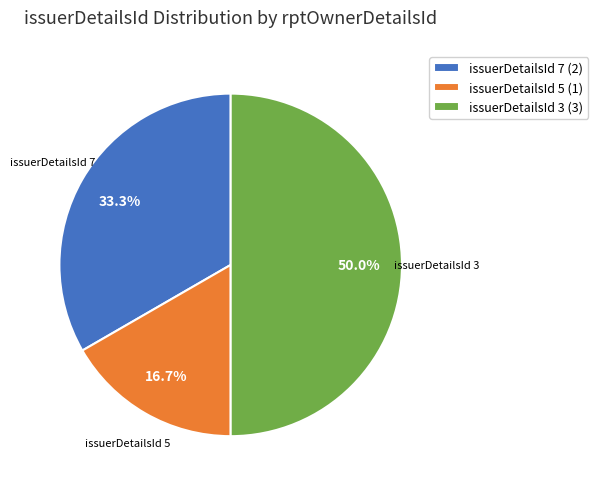

What percentage is NOT represented by issuerDetailsId 5 (1)?

83.3%